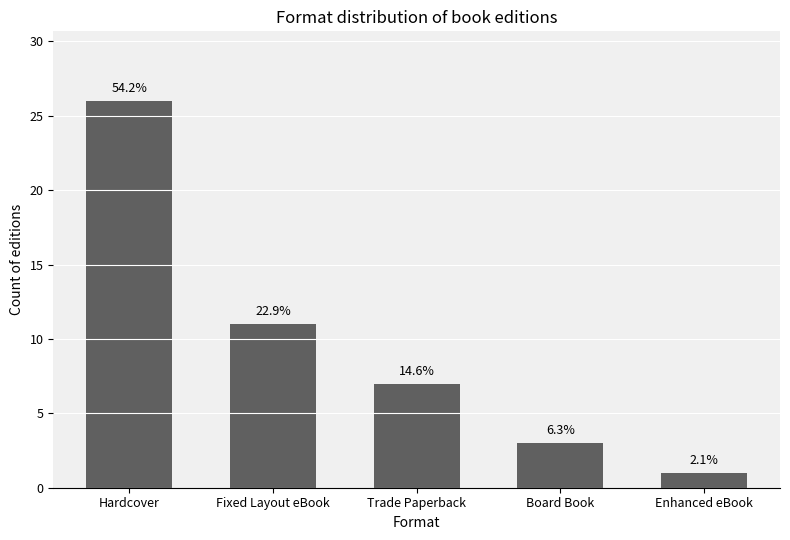

Reading left to right, transcribe all the data shown in this chart.

Hardcover=26	Fixed Layout eBook=11	Trade Paperback=7	Board Book=3	Enhanced eBook=1